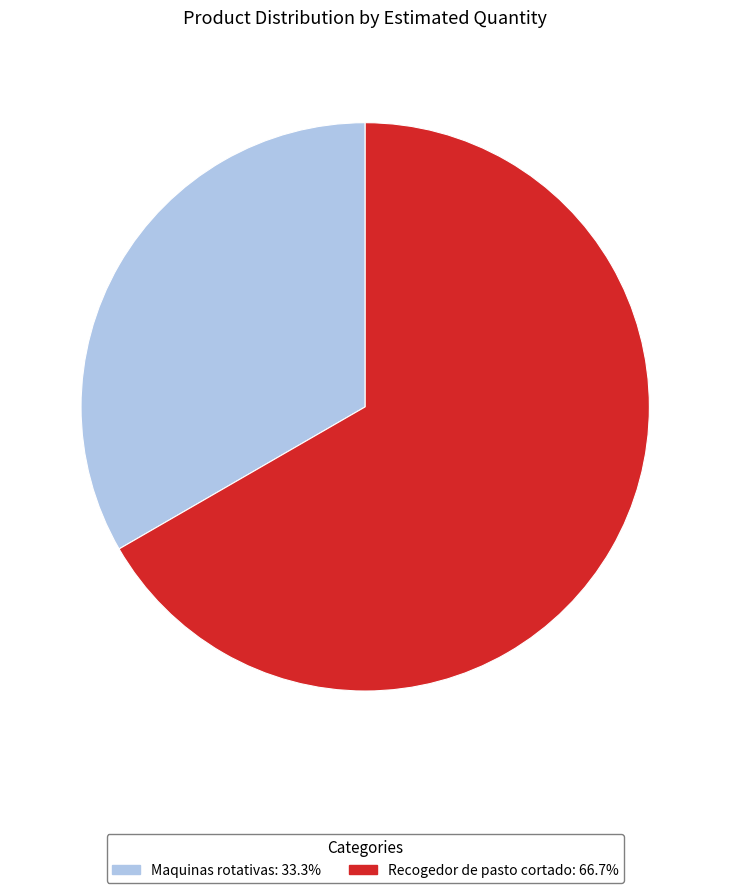

Which slice is the smallest?

Maquinas rotativas